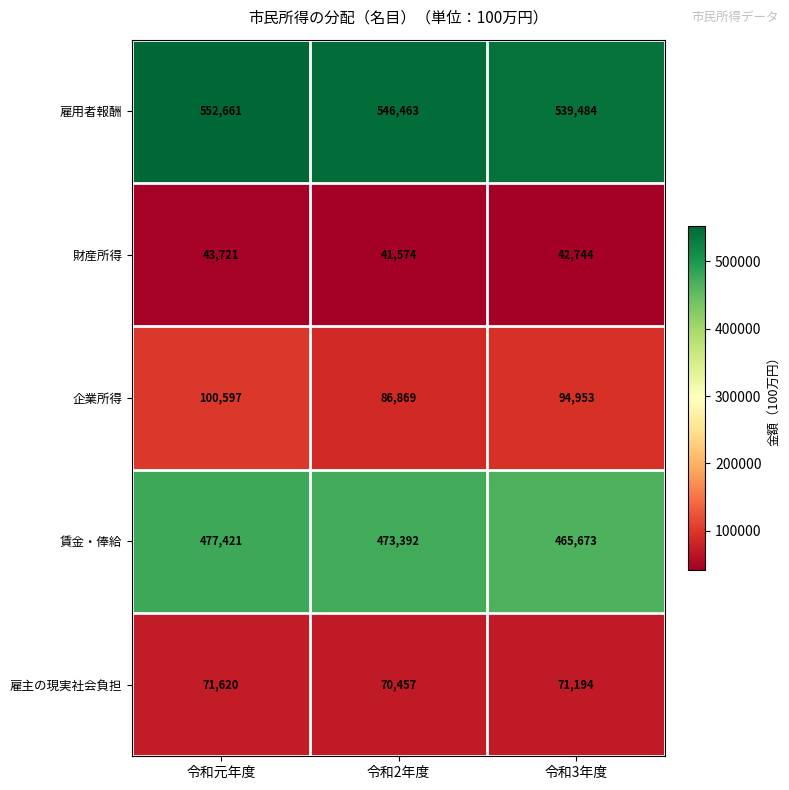

What is the sum of the 雇主の現実社会負担 values at 令和3年度 and 令和2年度?

141651